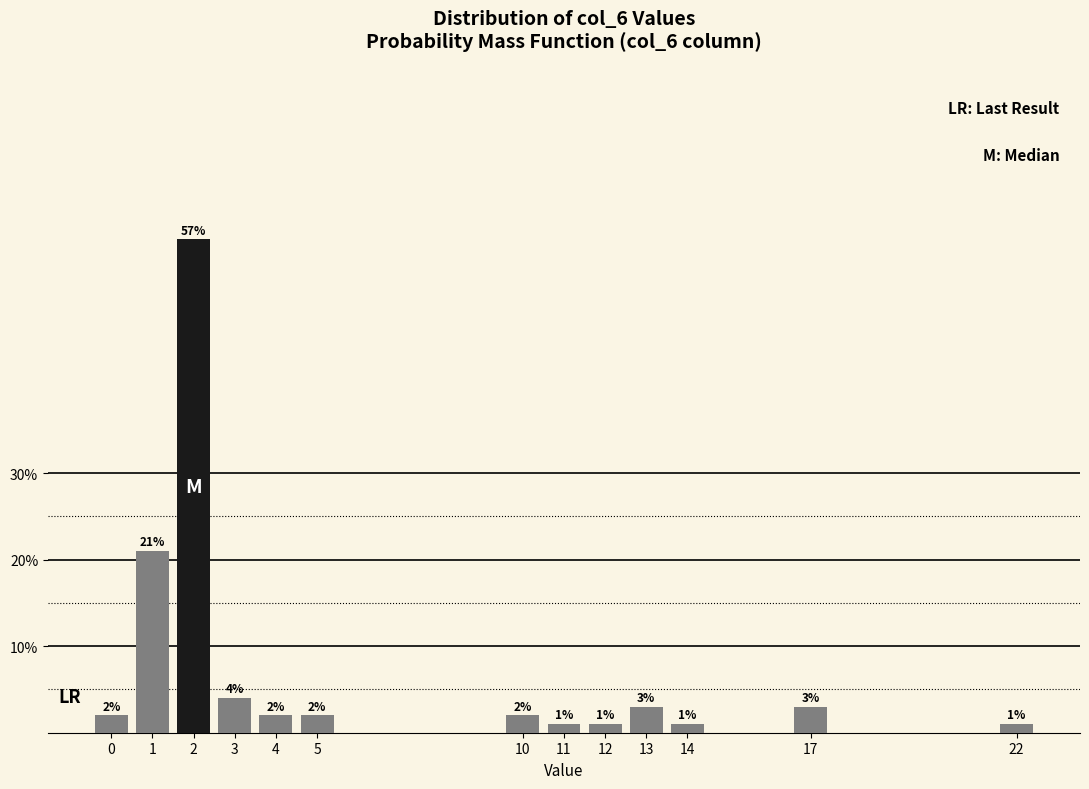

Reading left to right, list all the values displayed in this chart.

2.0	21.0	57.0	4.0	2.0	2.0	2.0	1.0	1.0	3.0	1.0	3.0	1.0